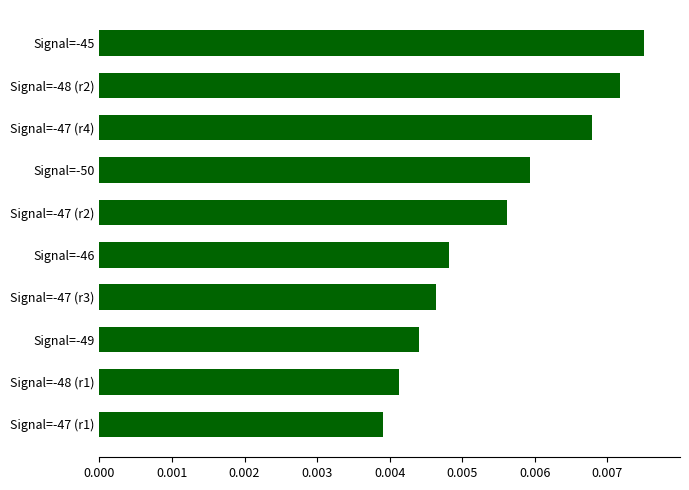

What is the label of the 10th bar from the bottom?

Signal=-45